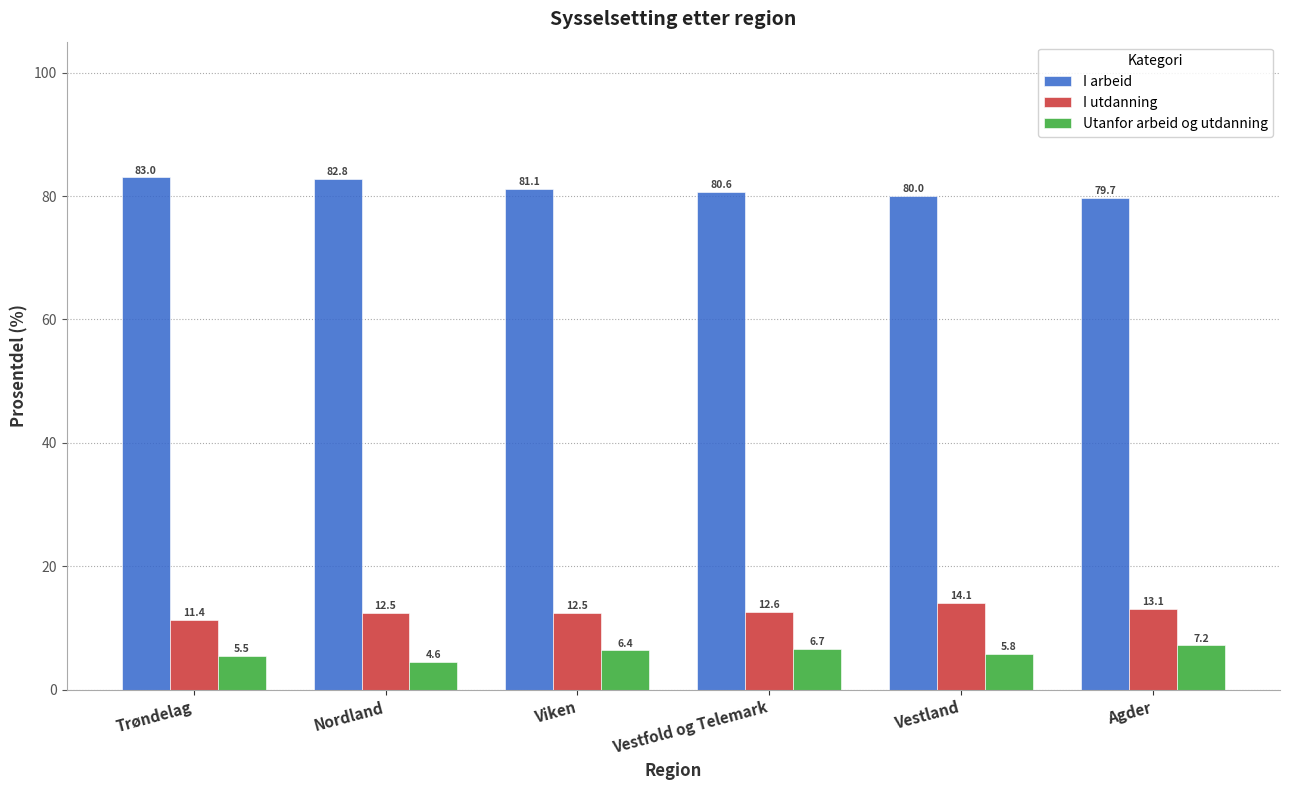

What is the lowest value of the I arbeid series?

79.7